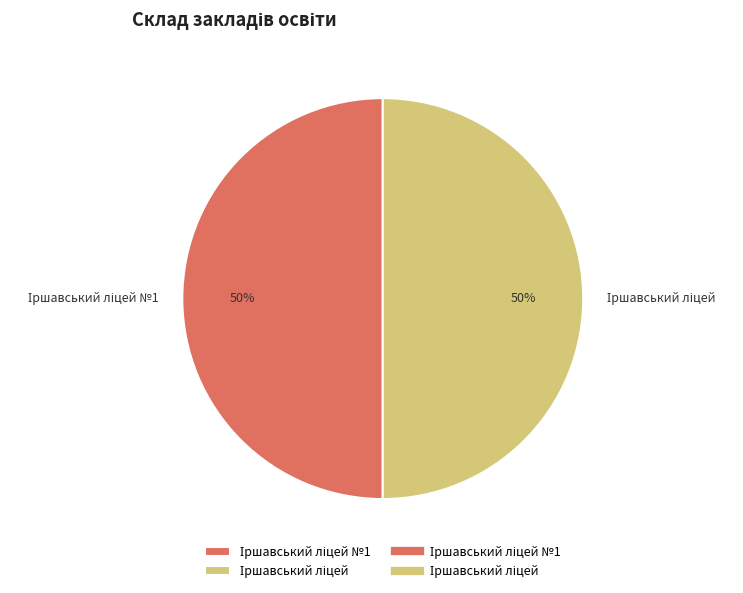

To the nearest percent, what is the average slice percentage?

50%